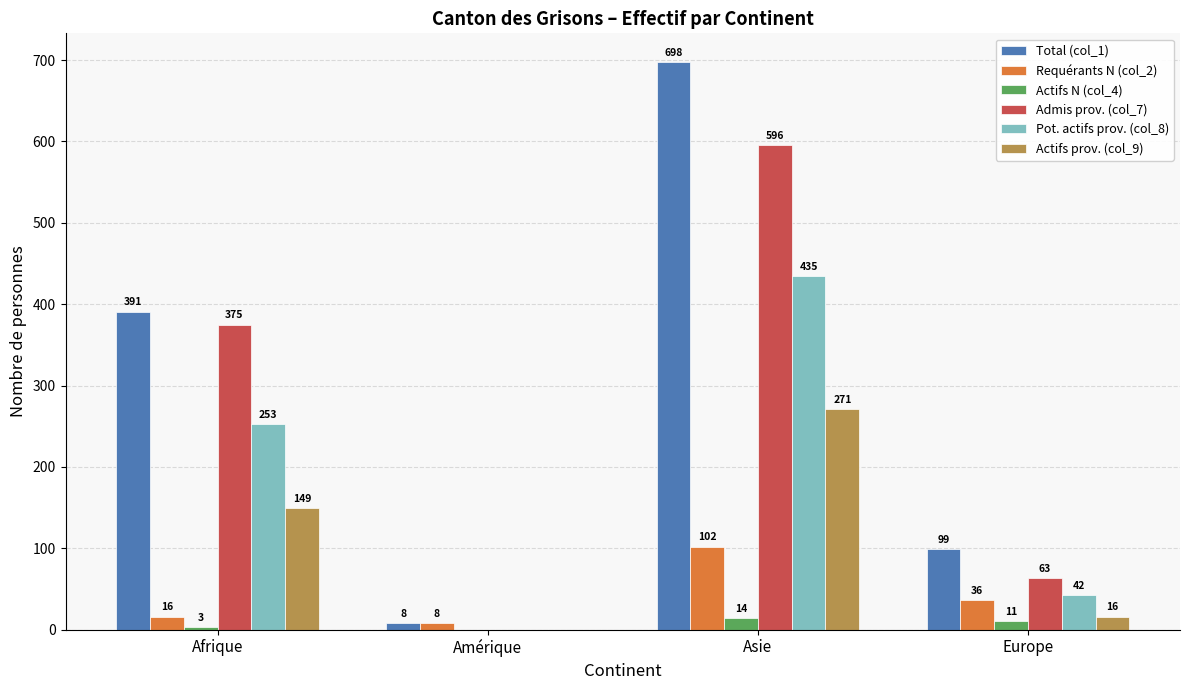

How many Actifs N (col_4) values are between 3 and 14?

3